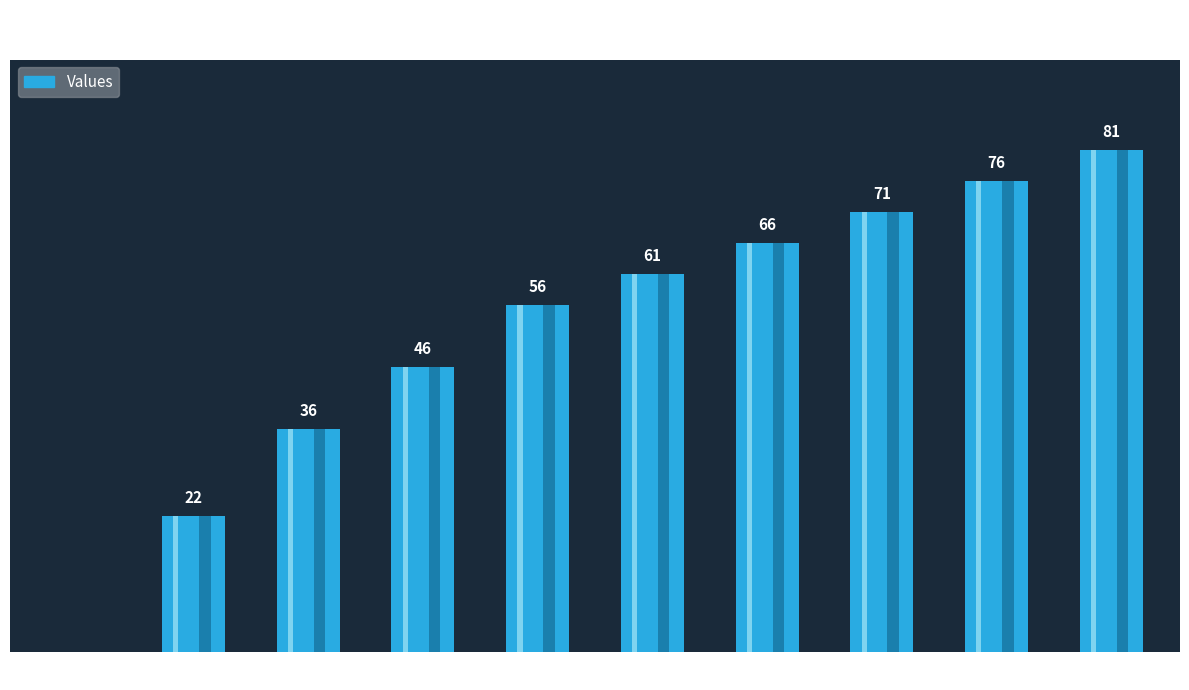

Reading left to right, list all the values displayed in this chart.

0	22	36	46	56	61	66	71	76	81